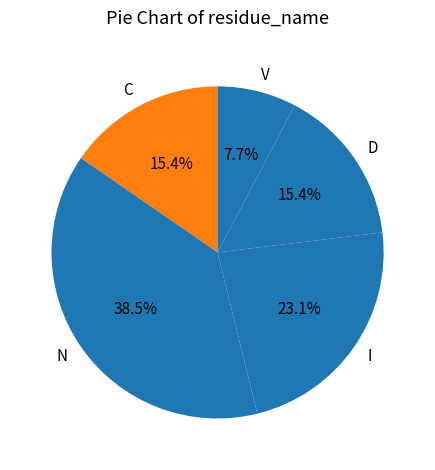

Which has a higher value, V or C?

C